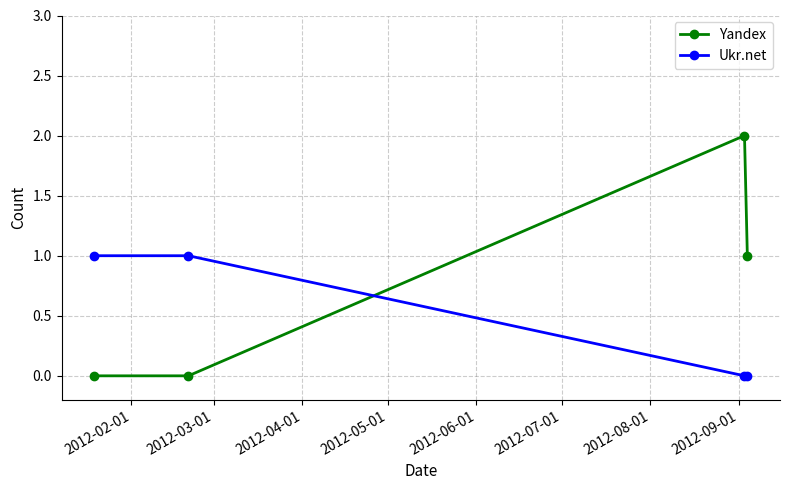

What is the value of the Yandex point at the 3rd from the left?

2